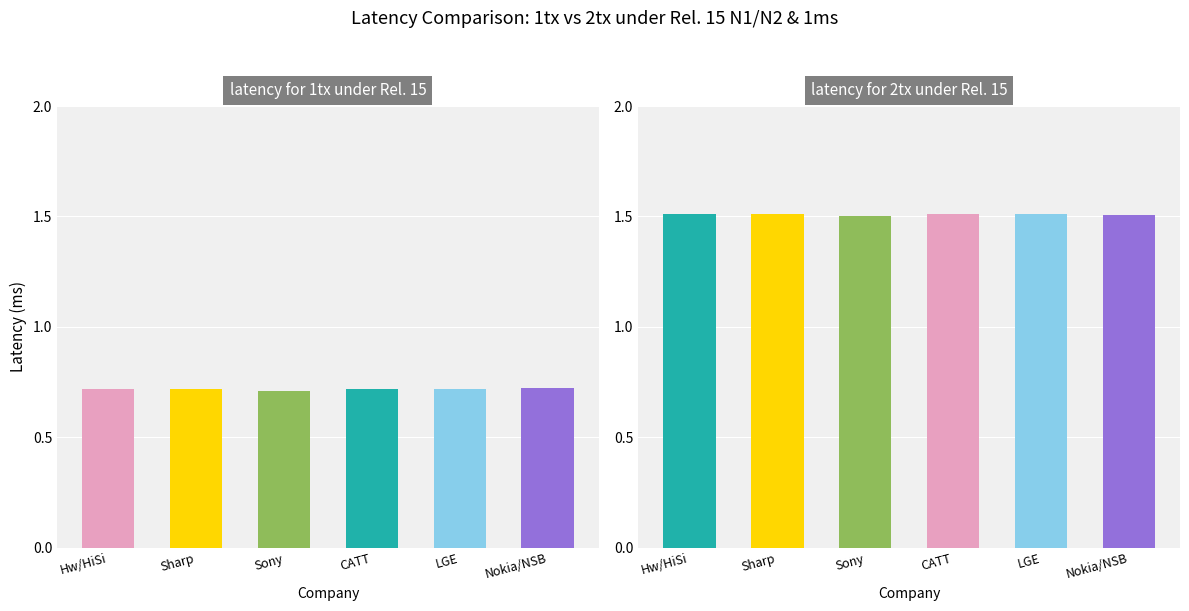

What is the label of the 3rd bar from the left?

Sony